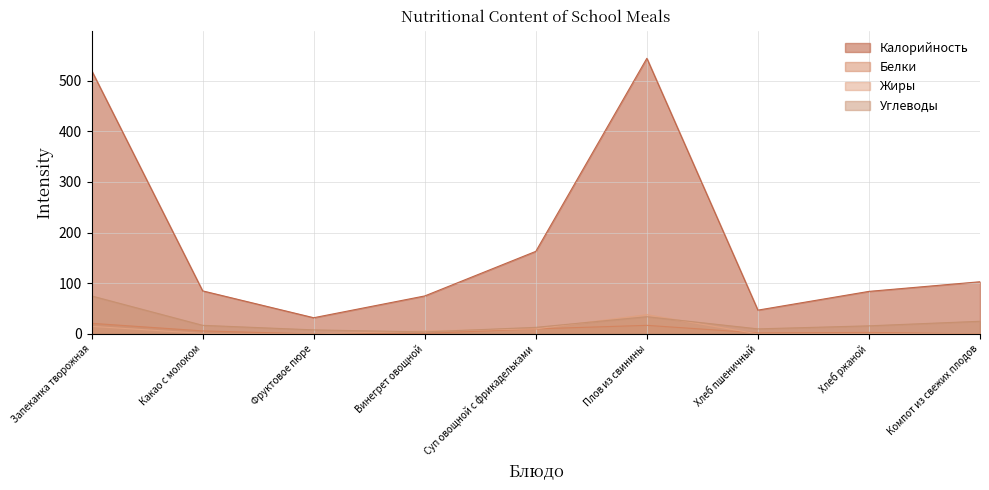

Which series changed the most between Плов из свинины and Компот из свежих плодов?

Калорийность